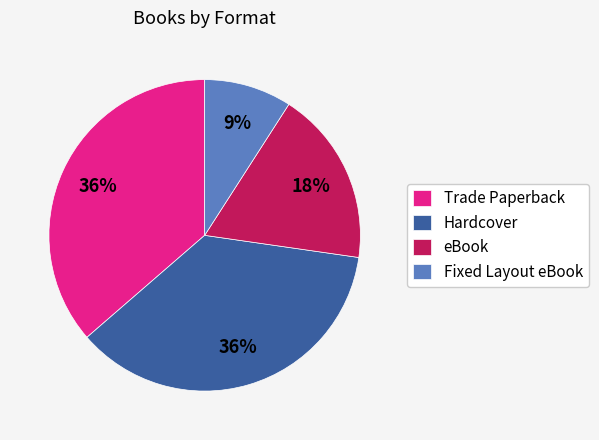

Which slice is the smallest?

Fixed Layout eBook